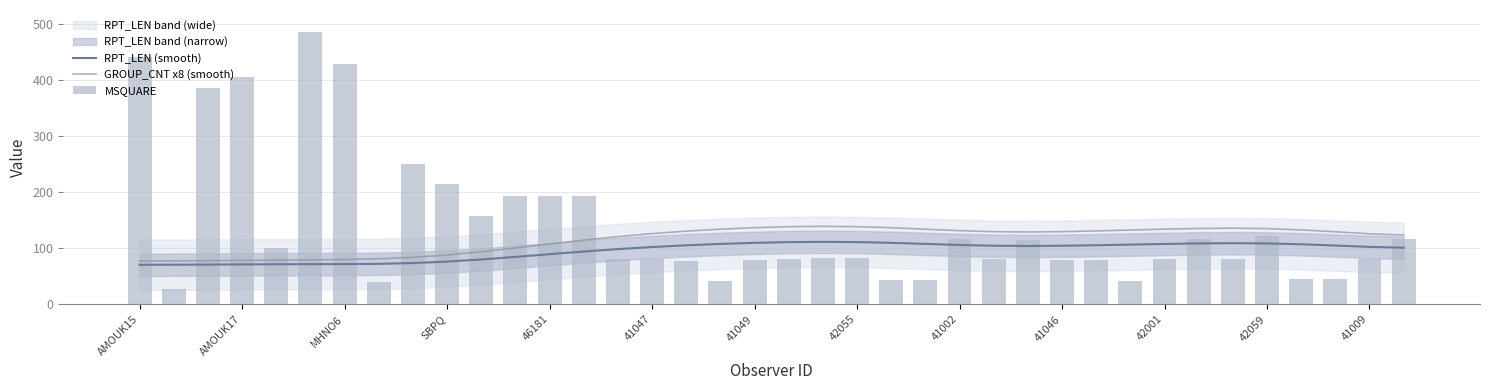

How many values in the GROUP_CNT x8 (smooth) series exceed 129?

19